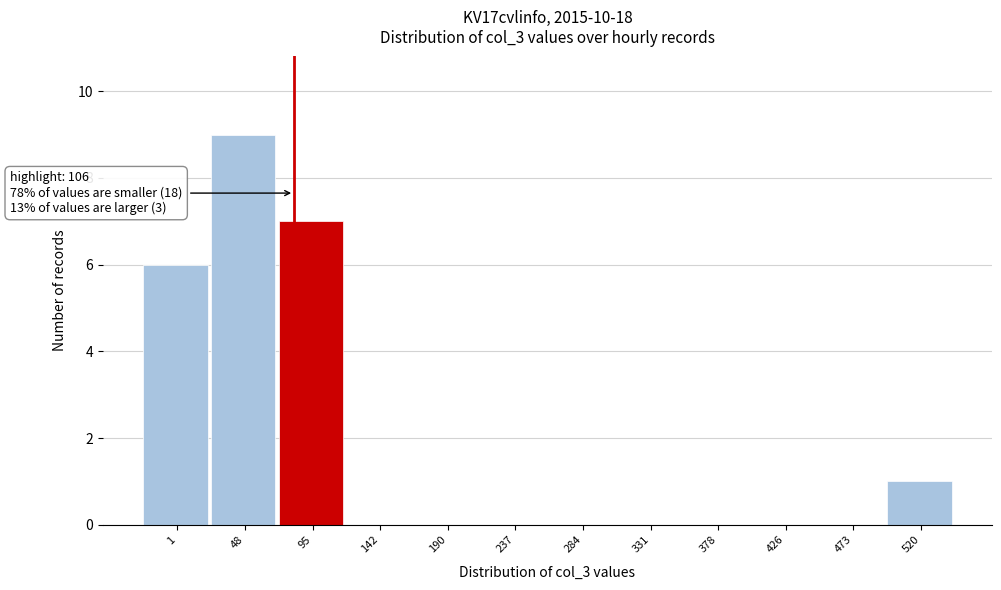

Reading left to right, list all the values displayed in this chart.

1=6	48=9	95=7	142=0	190=0	237=0	284=0	331=0	378=0	426=0	473=0	520=1